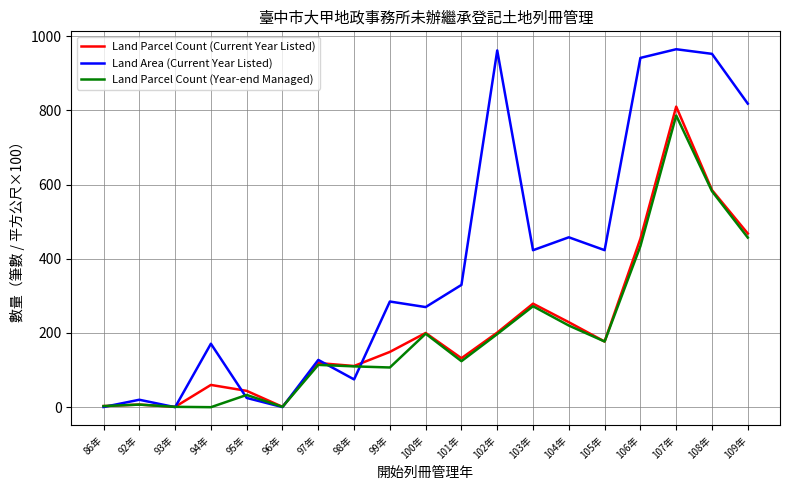

The value of Land Parcel Count (Year-end Managed) at 105年 is 91.3. True or false?

False